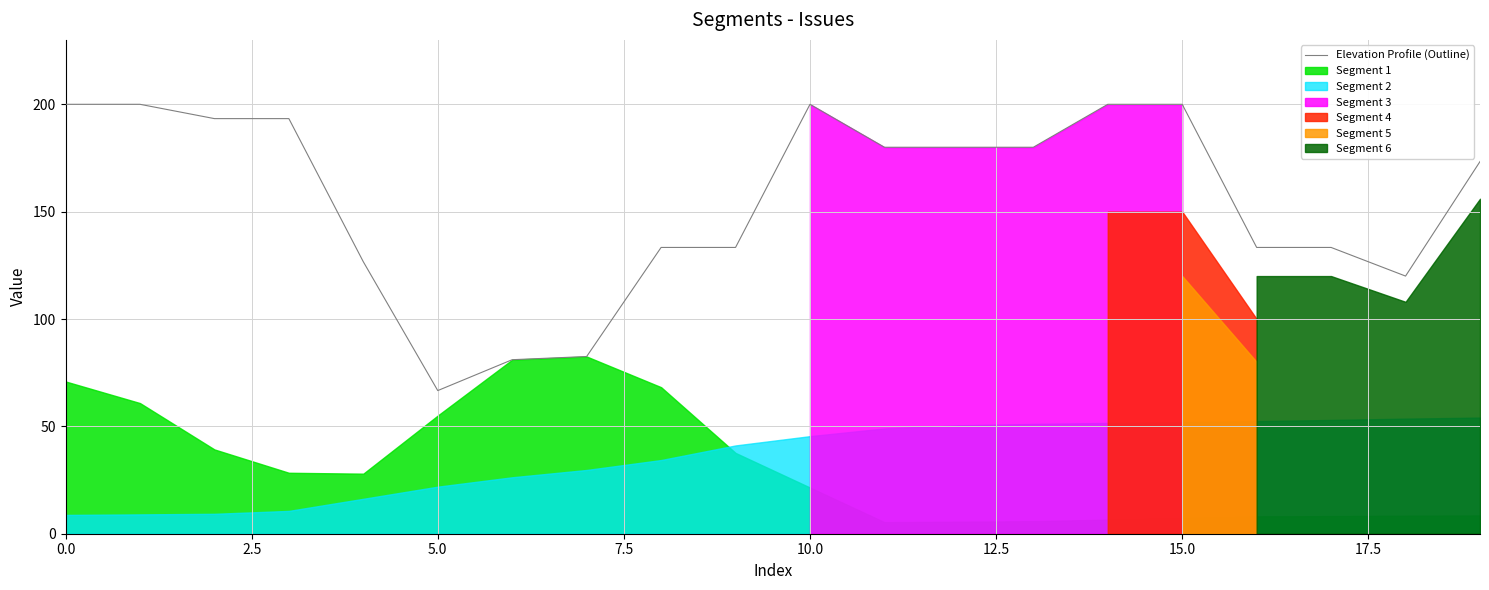

What is the label of the 8th point from the right?

12